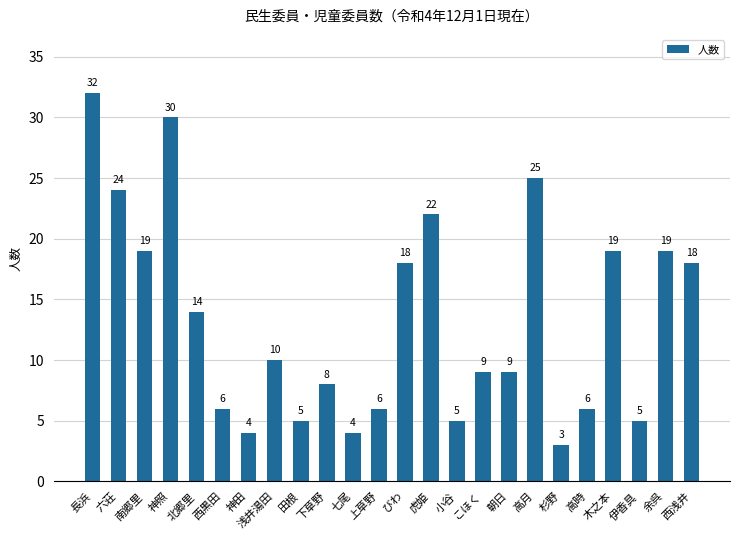

The chart shows a value of 3 at 西黒田. True or false?

False